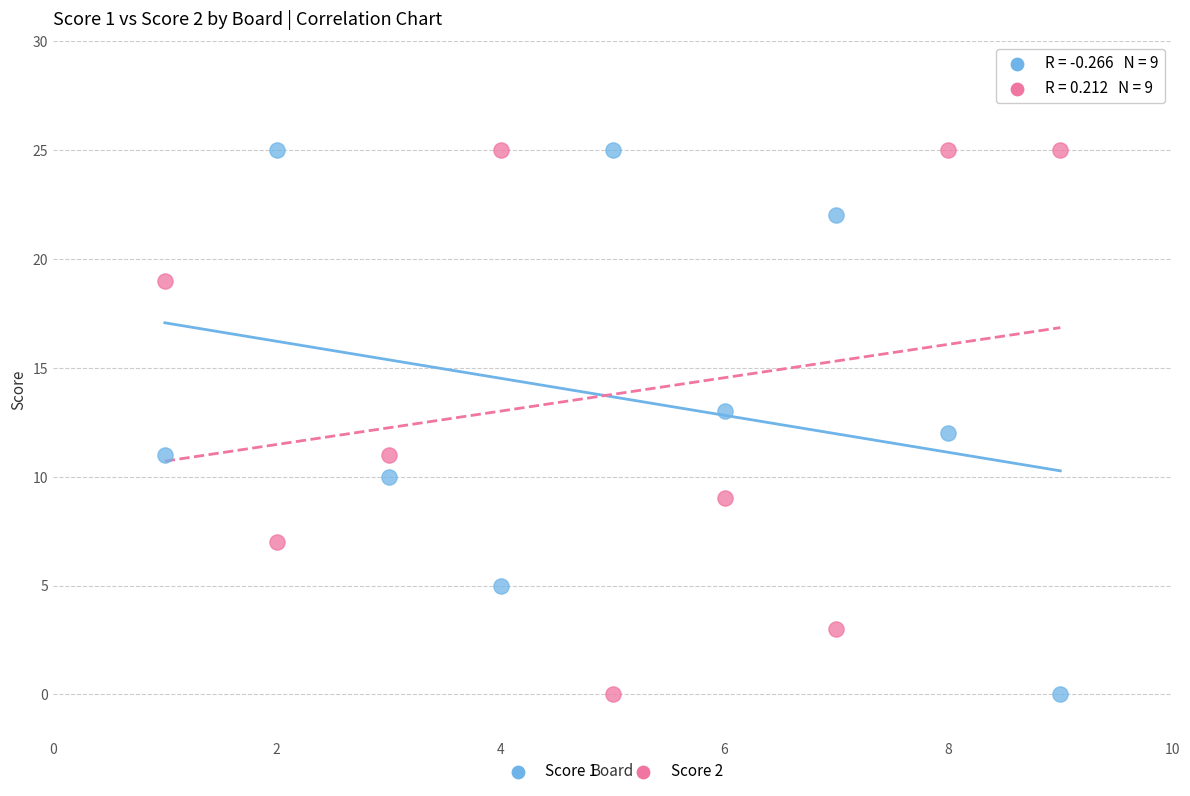

What are all the series names shown in the legend?

Score 1, Score 2